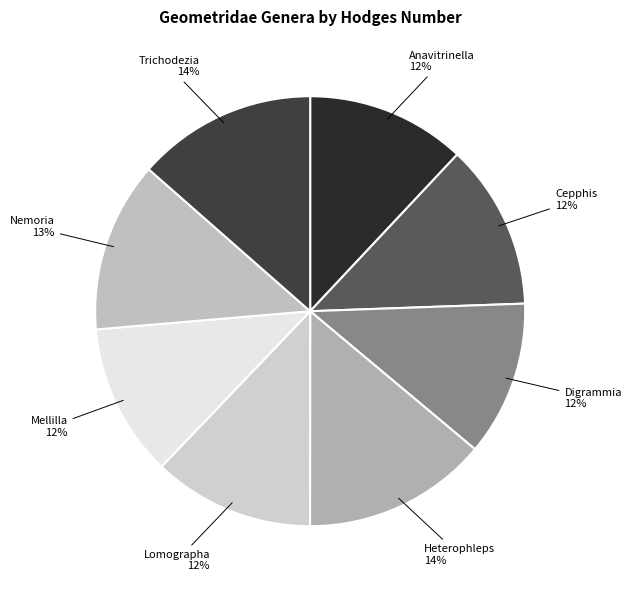

Does Cepphis represent more than half of the total?

No